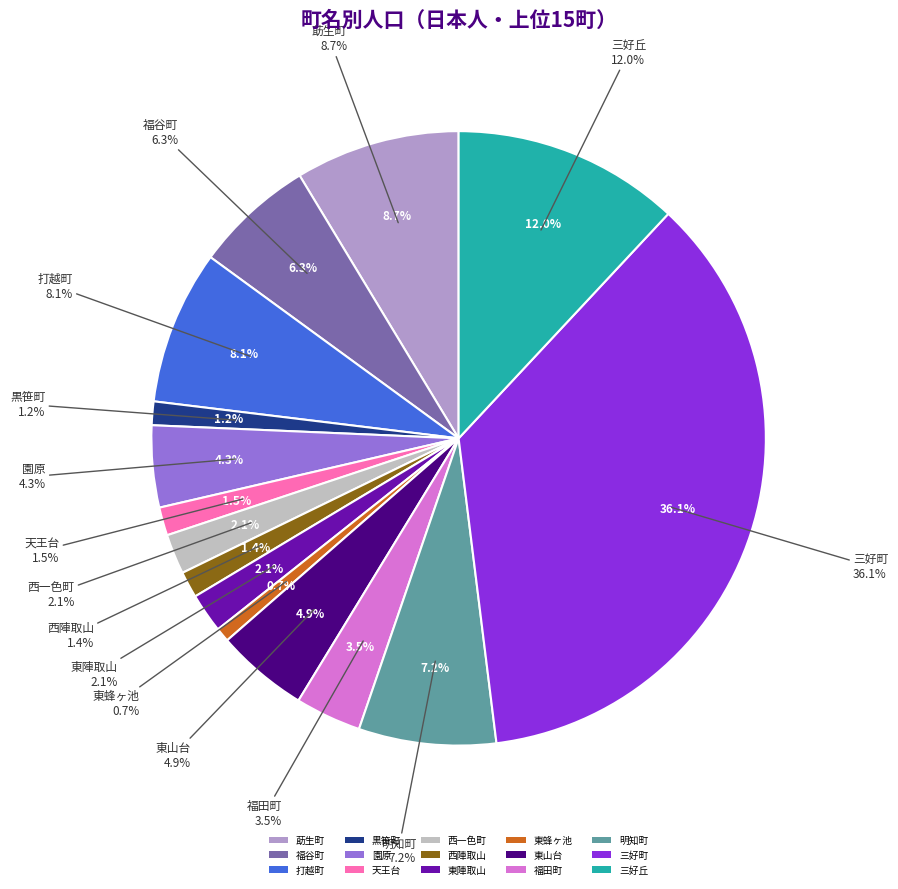

What portion of the pie excludes 黒笹町?

98.8%